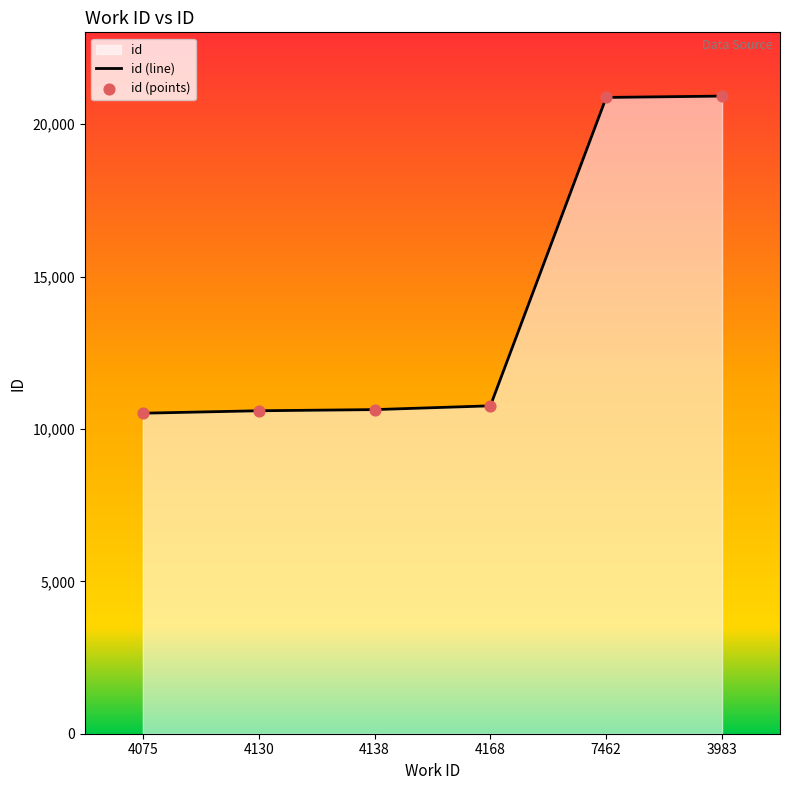

Which has a higher value, 3983 or 4130?

3983